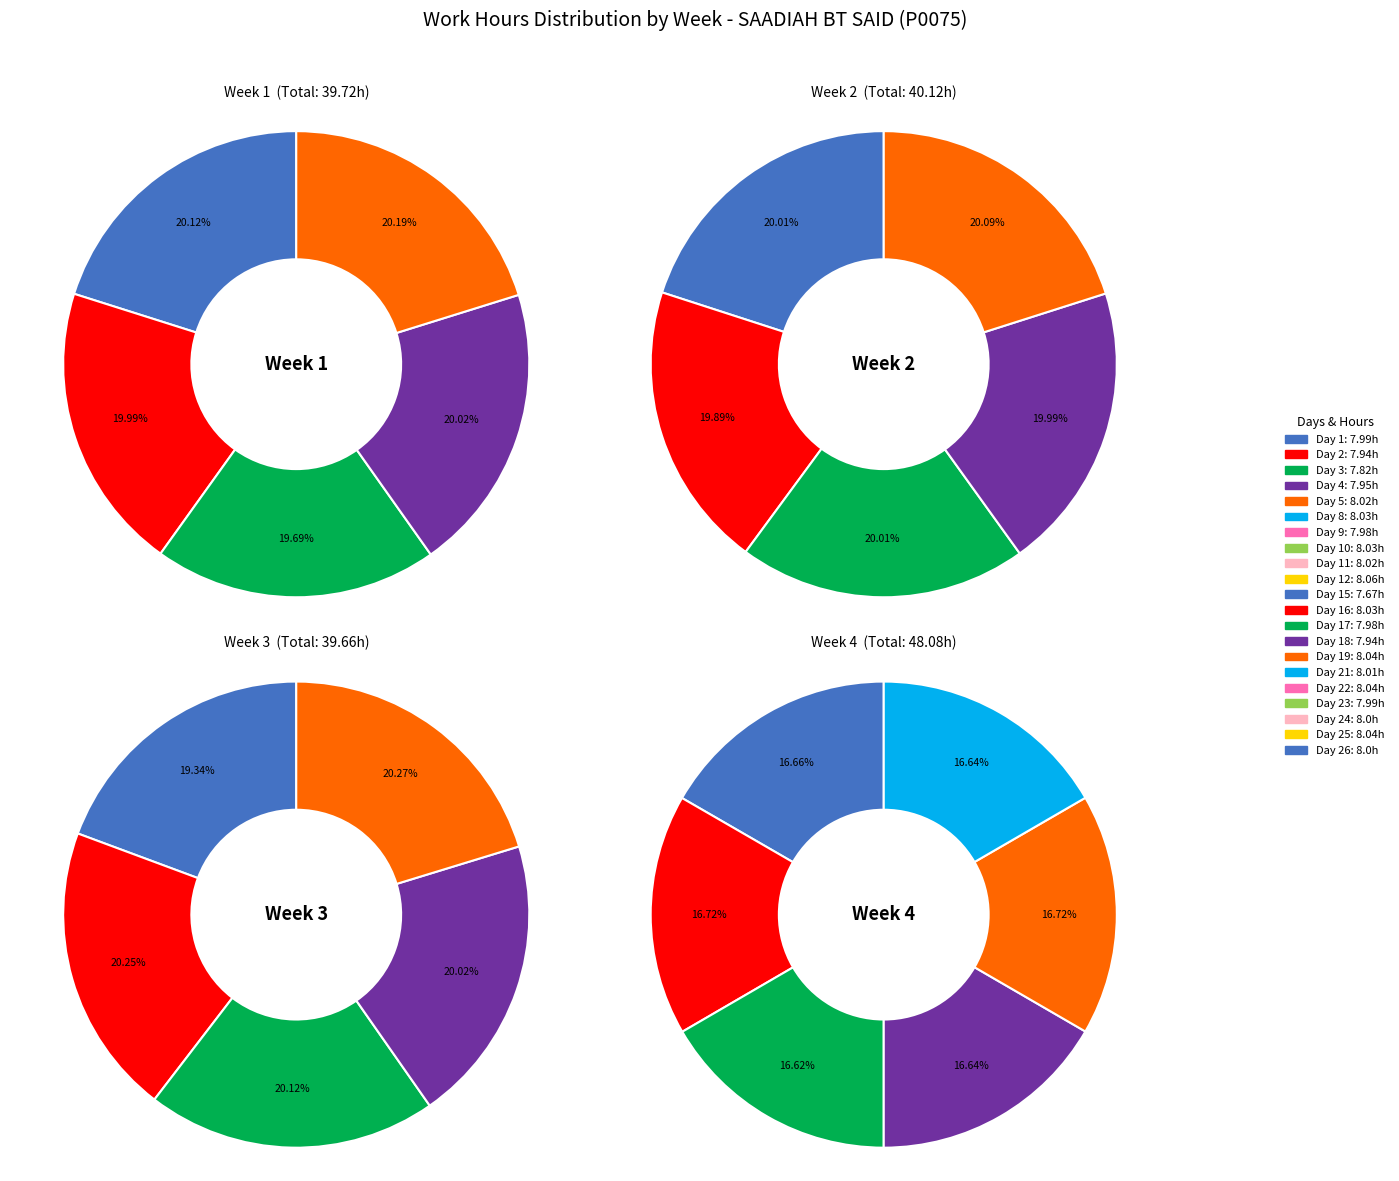

What percentage is NOT represented by Day 10?

95.2%